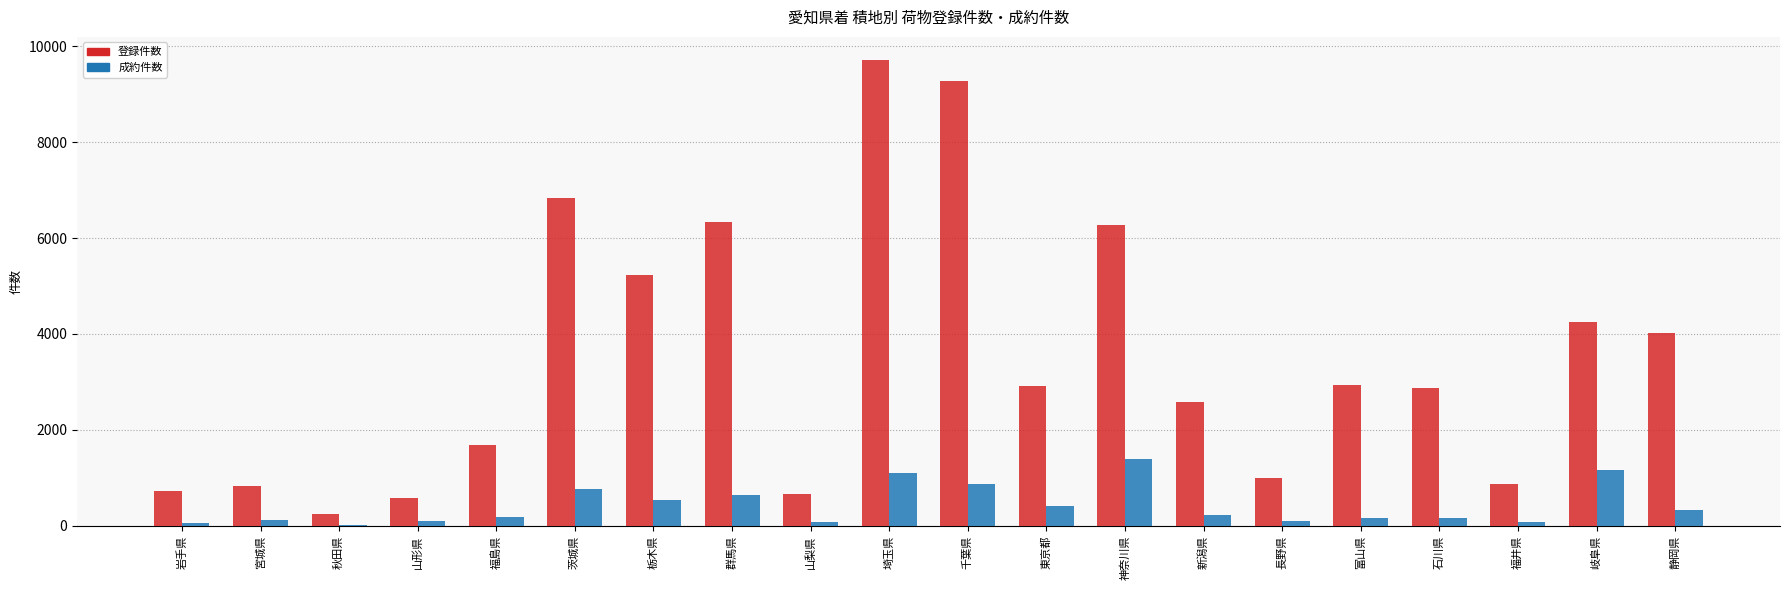

What is the sum of the 成約件数 values at 新潟県 and 埼玉県?

1326